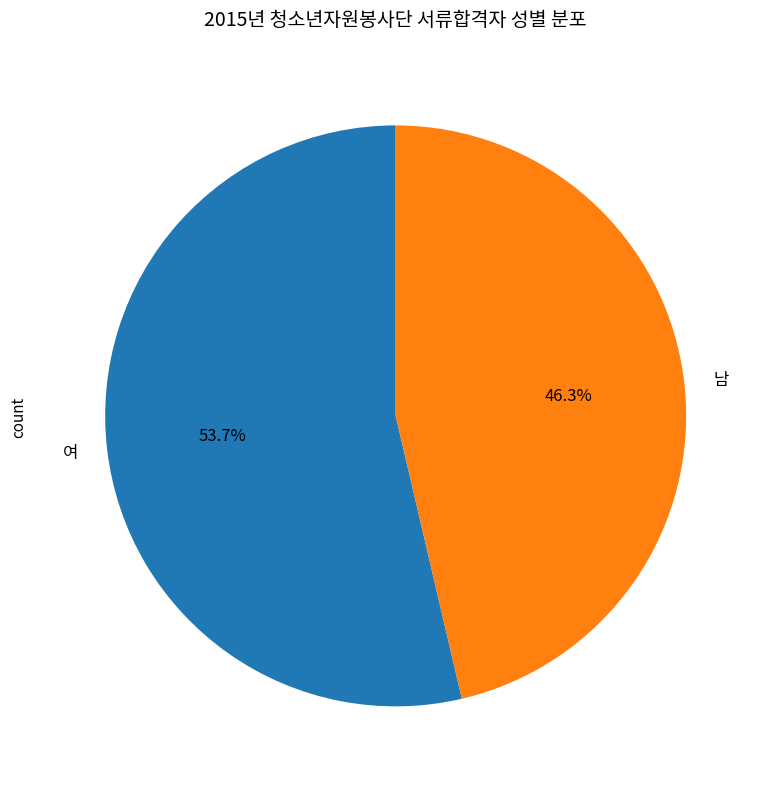

What is the total percentage of 여 and 남?

100.0%